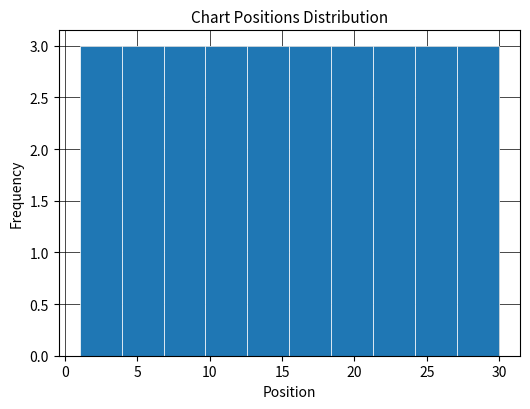

Reading left to right, transcribe this chart: for each bar, give the range it covers on the x-axis and its height. Neither the bar edges nor the heights are printed on the chart, so give them approximately, as read against the axes.

1.0 to 3.9: 3
3.9 to 6.8: 3
6.8 to 9.7: 3
9.7 to 12.6: 3
12.6 to 15.5: 3
15.5 to 18.4: 3
18.4 to 21.3: 3
21.3 to 24.2: 3
24.2 to 27.1: 3
27.1 to 30.0: 3